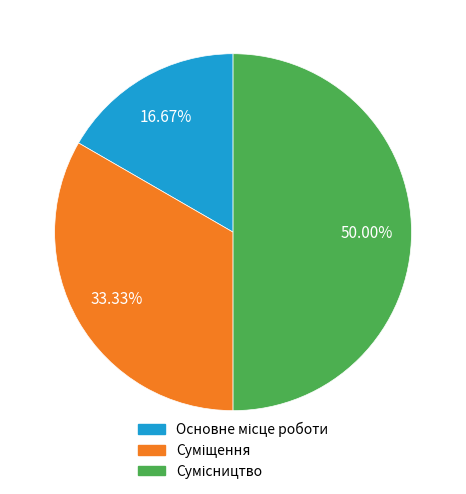

How many segments does this pie chart have?

3